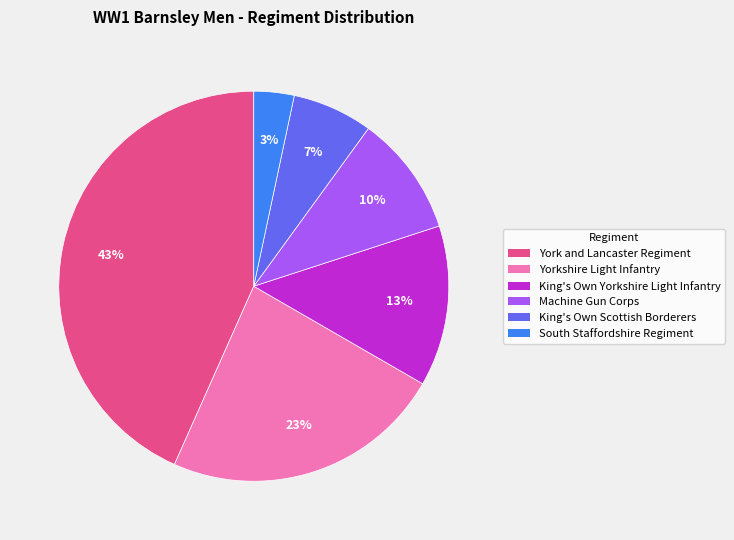

Count the number of slices in the pie.

6